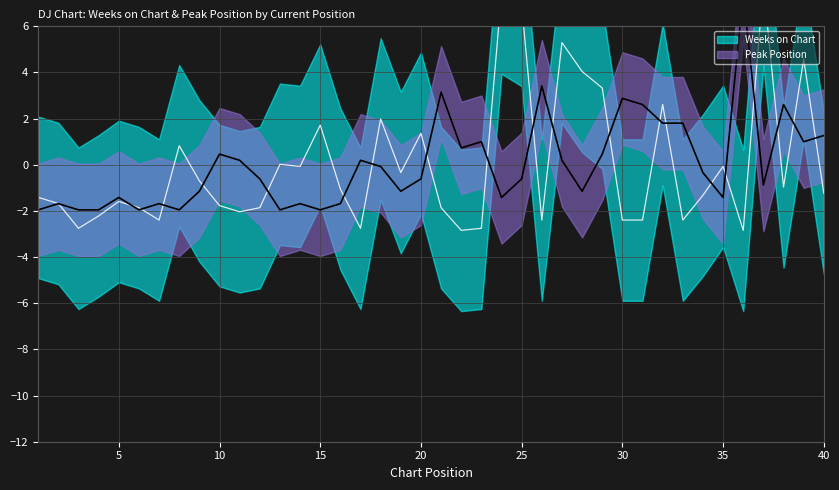

How many data points in Weeks on Chart are above -1?

18